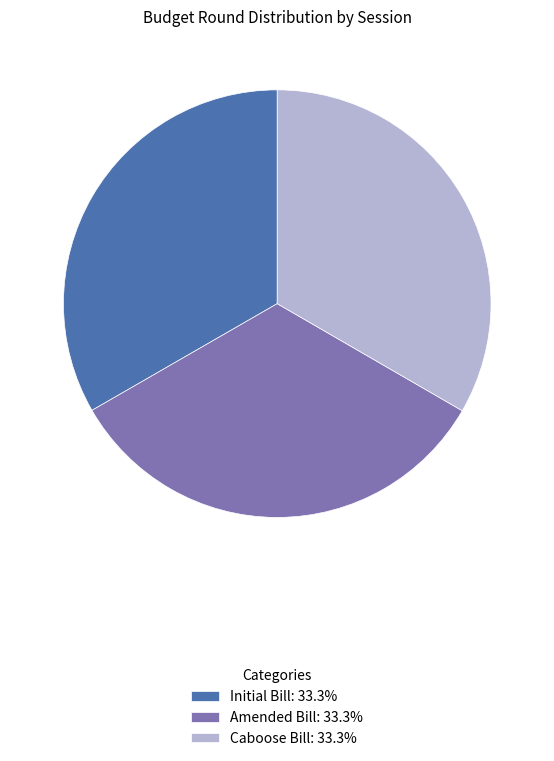

Does Initial Bill: 33.3% account for over 50% of the chart?

No